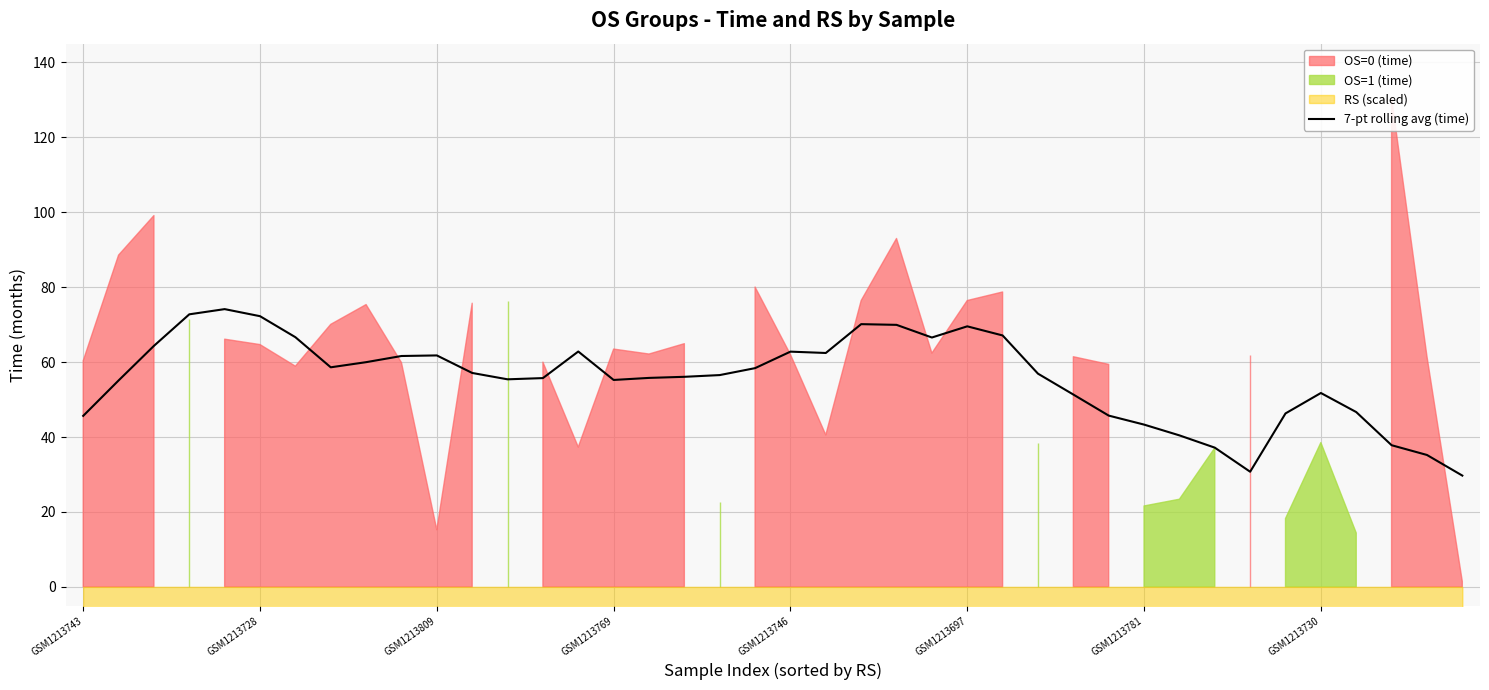

What is the minimum value for 7-pt rolling avg (time)?

29.7